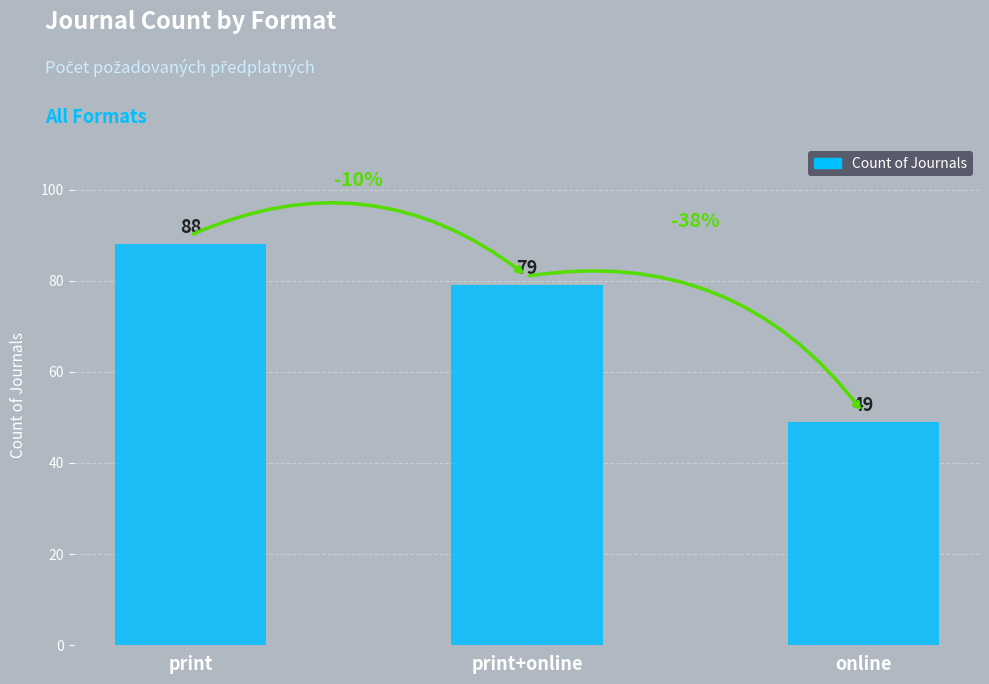

What is the change in value from print to print+online?

-9